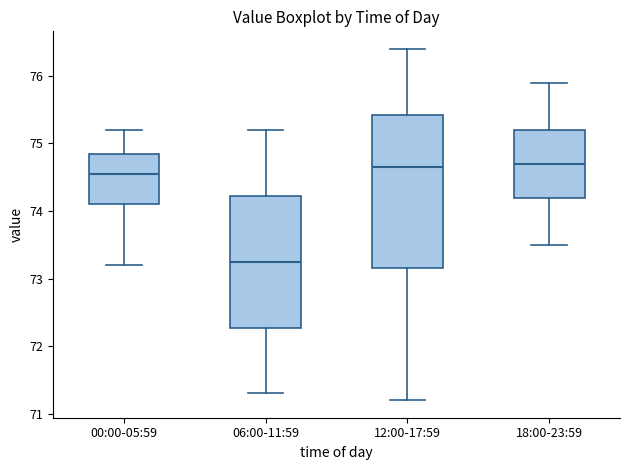

Comparing the boxes themselves (not the whiskers), which one is the tallest?

12:00-17:59